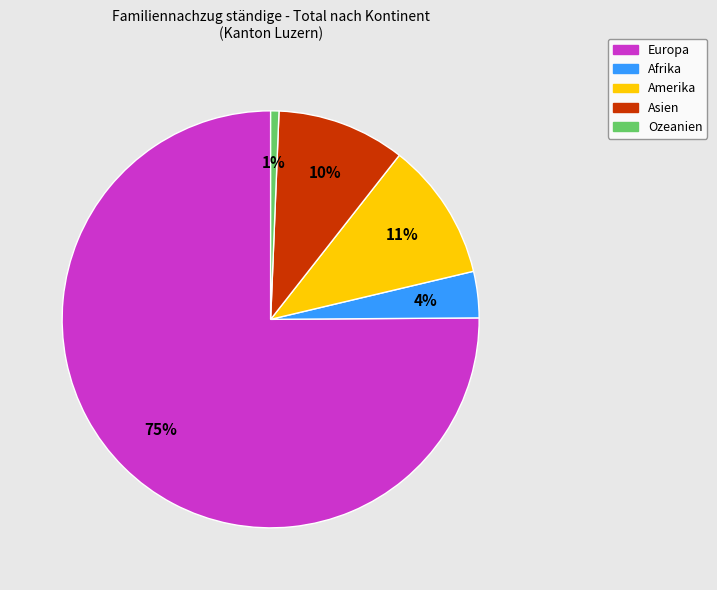

How many slices are in this pie chart?

5